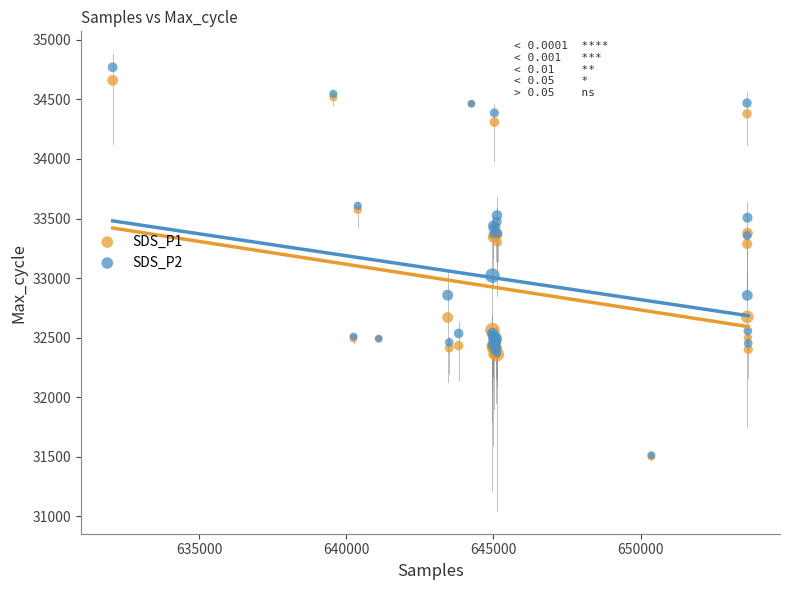

What are all the series names shown in the legend?

SDS_P1, SDS_P2